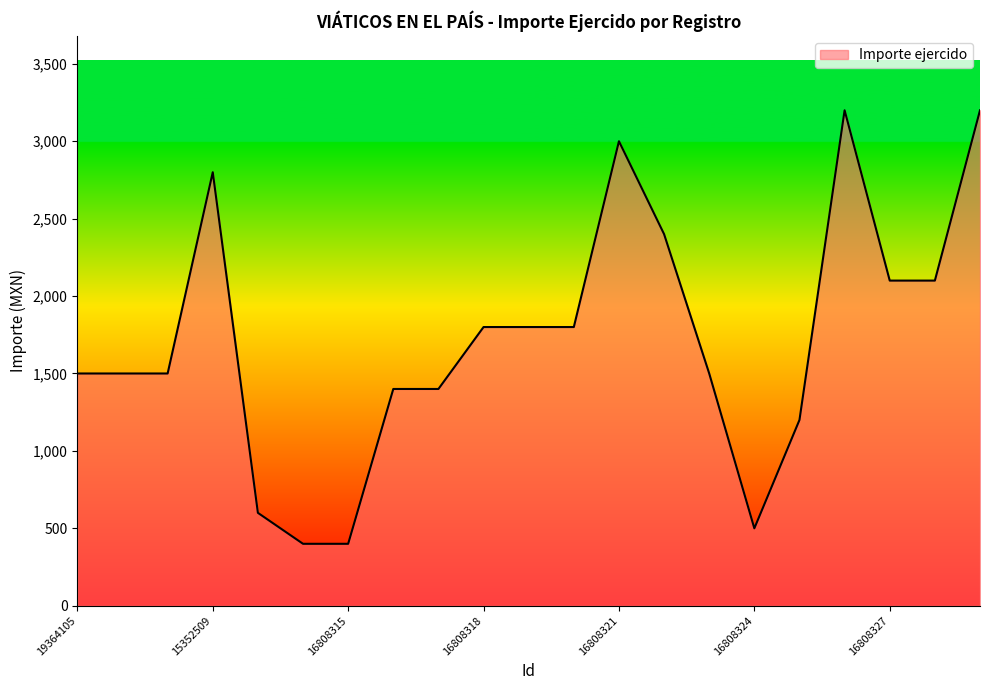

Reading left to right, transcribe all the data shown in this chart.

1500	1500	1500	2800	600	400	400	1400	1400	1800	1800	1800	3000	2400	1500	500	1200	3200	2100	2100	3200